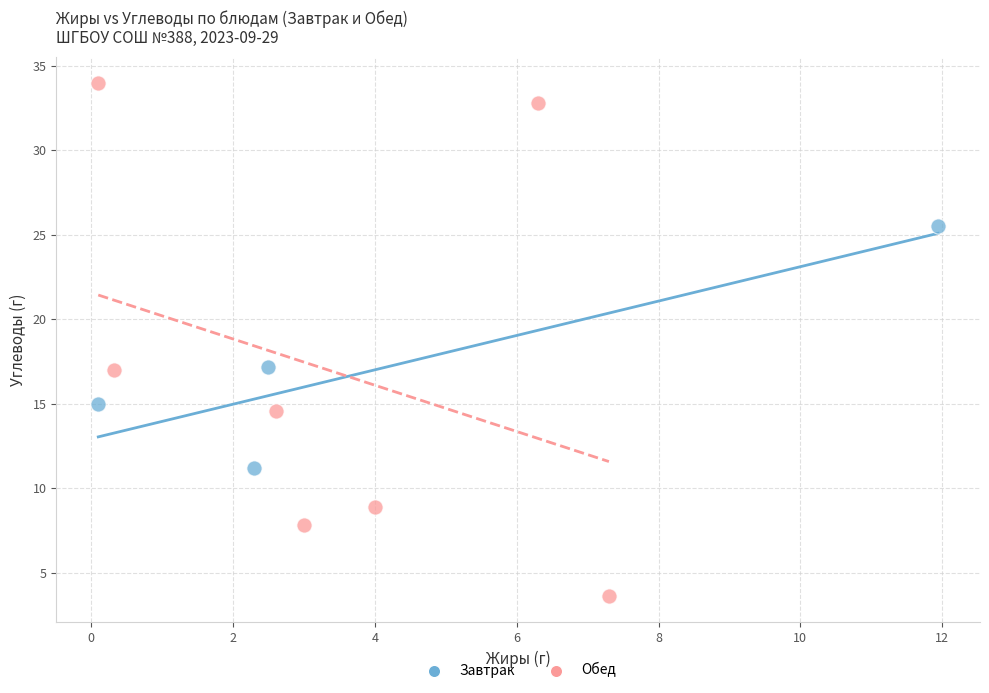

Which series contains the lowest Y value?

Обед